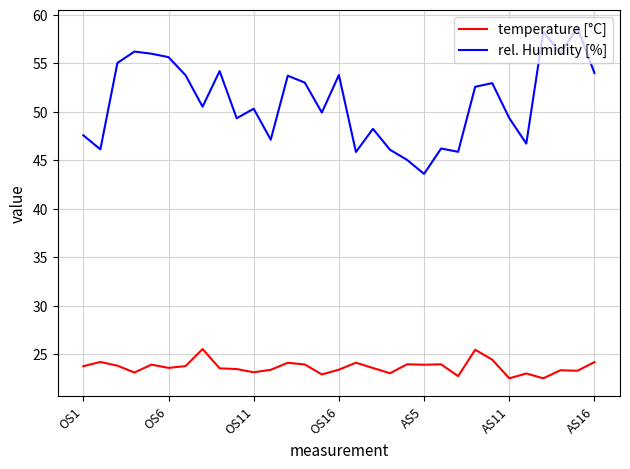

Rank the series by their maximum value, from lowest to highest.

temperature [°C], rel. Humidity [%]